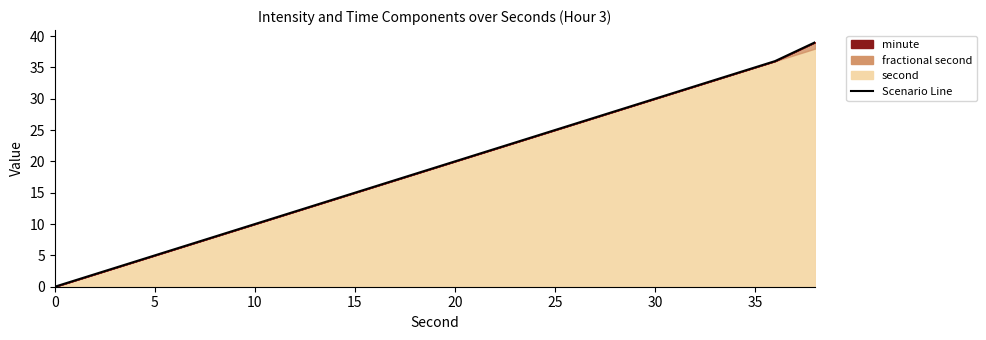

True or false: there are more than 2 points higher than both neighbors.

False